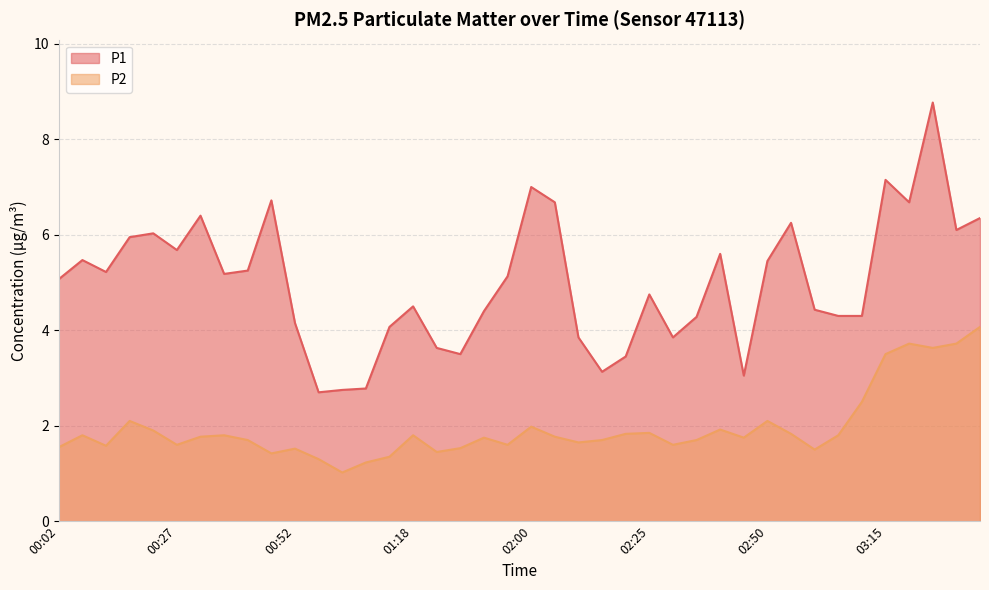

Reading left to right, transcribe all the data shown in this chart.

P1: 5.1	5.5	5.2	6.0	6.0	5.7	6.4	5.2	5.2	6.7	4.2	2.7	2.8	2.8	4.1	4.5	3.6	3.5	4.4	5.1	7.0	6.7	3.9	3.1	3.5	4.8	3.9	4.3	5.6	3.0	5.5	6.2	4.4	4.3	4.3	7.2	6.7	8.8	6.1	6.3
P2: 1.6	1.8	1.6	2.1	1.9	1.6	1.8	1.8	1.7	1.4	1.5	1.3	1.0	1.2	1.4	1.8	1.4	1.5	1.8	1.6	2.0	1.8	1.6	1.7	1.8	1.9	1.6	1.7	1.9	1.8	2.1	1.8	1.5	1.8	2.5	3.5	3.7	3.6	3.7	4.1